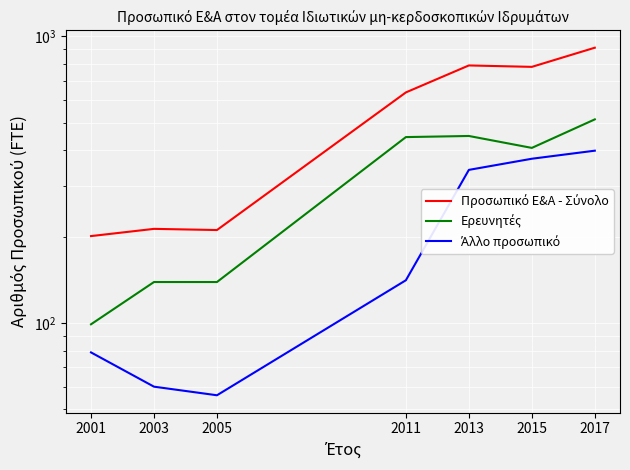

Which has a higher value, 2015 or 2003?

2015